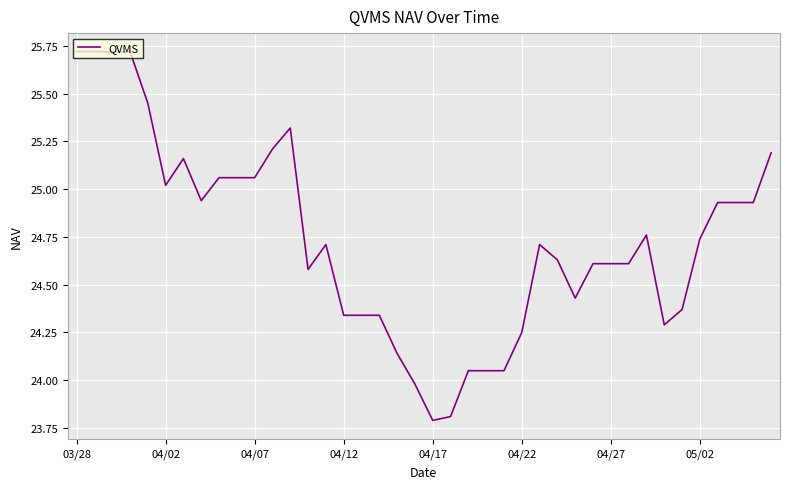

What is the maximum value shown in the chart?

25.7